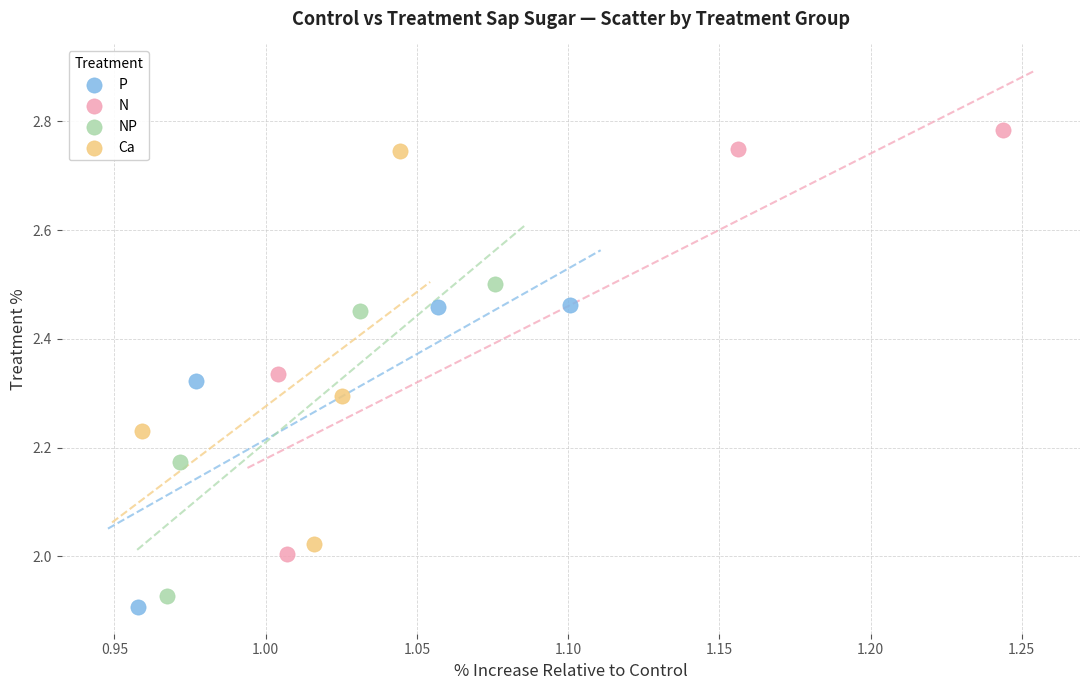

Which series has the widest spread of Y values?

N